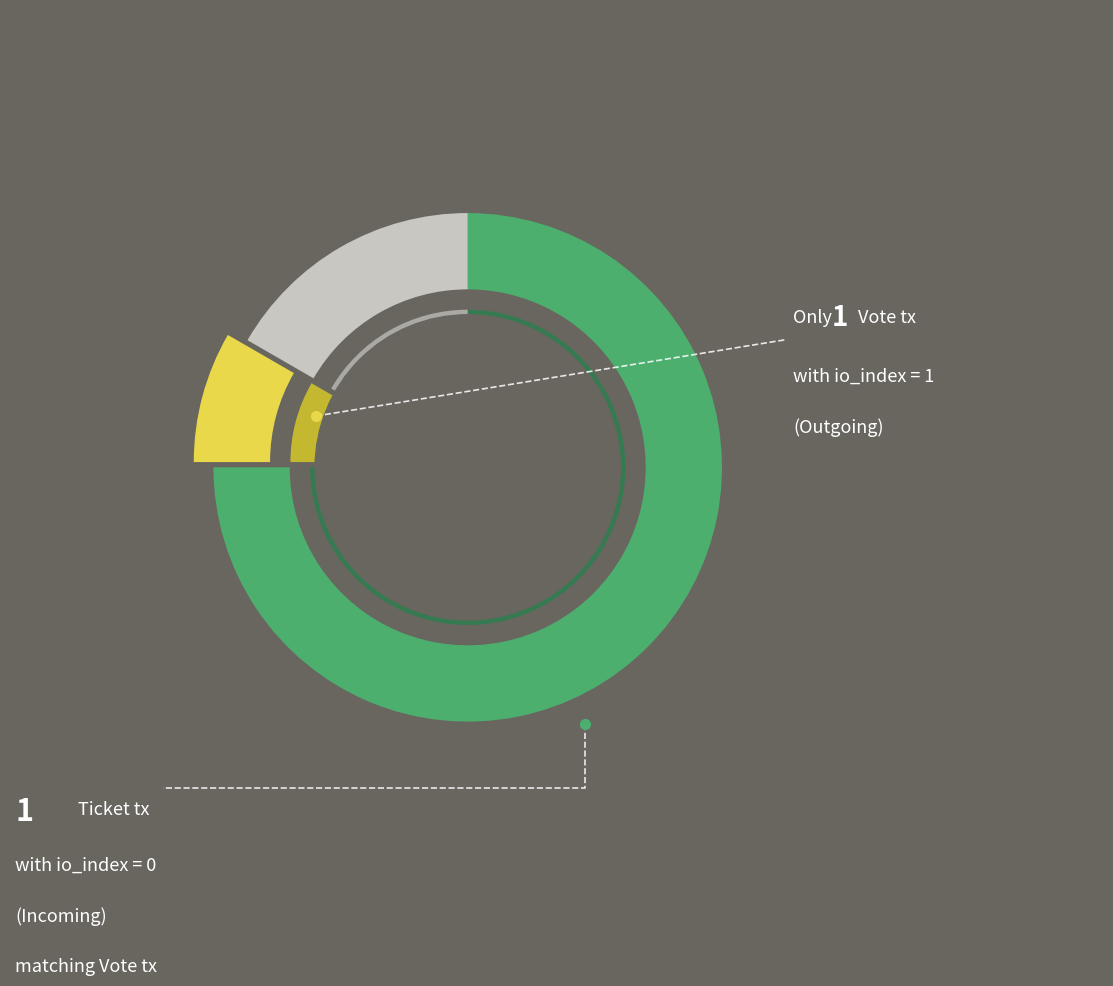

Combined, do Vote and Ticket account for over 50%?

Yes